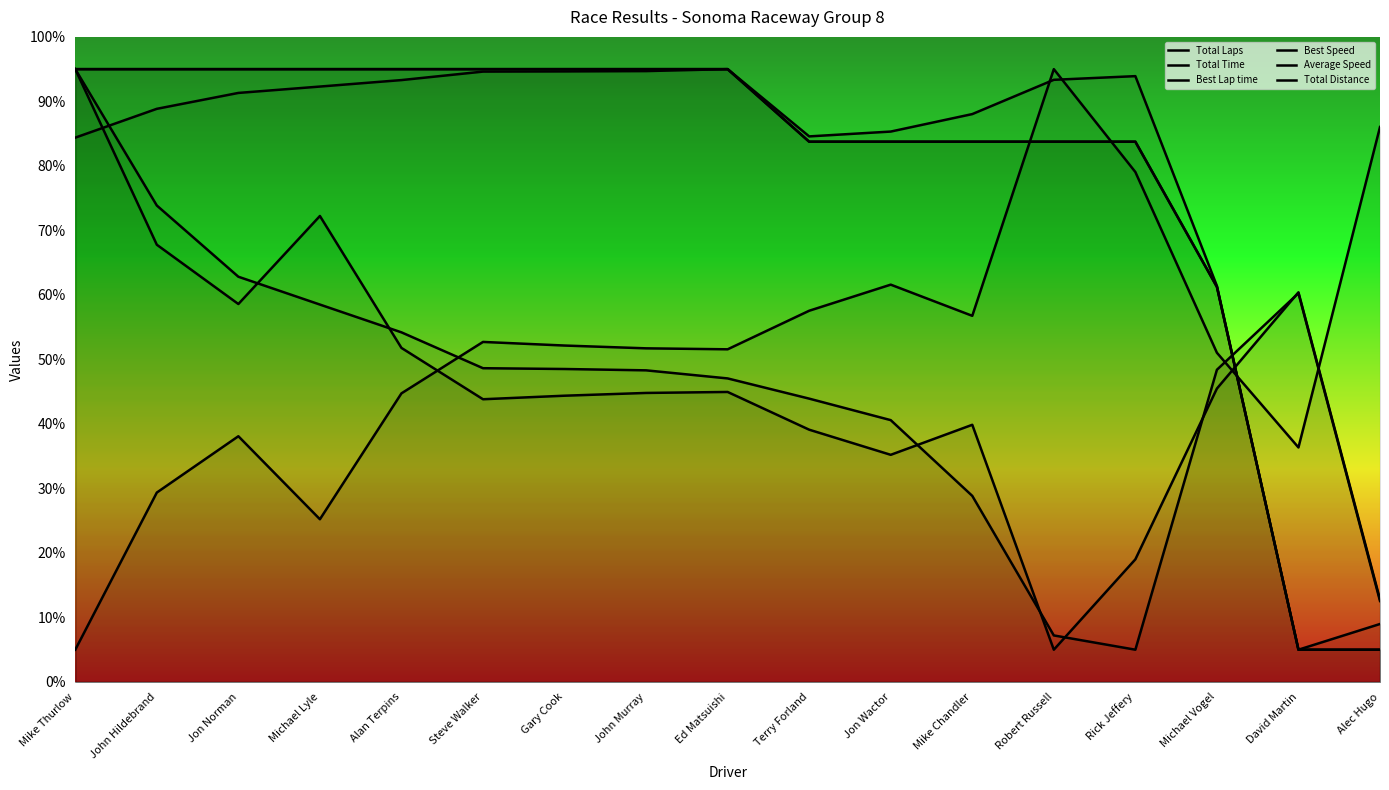

How many series are shown in this chart?

6